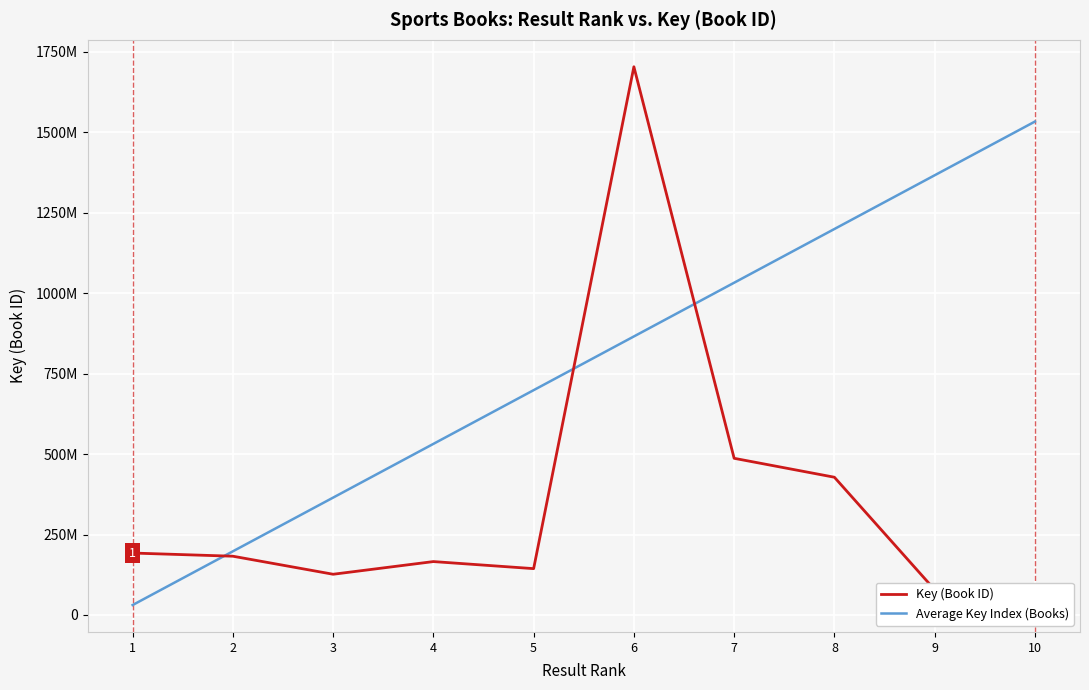

Which series reaches the maximum Y coordinate?

Key (Book ID)